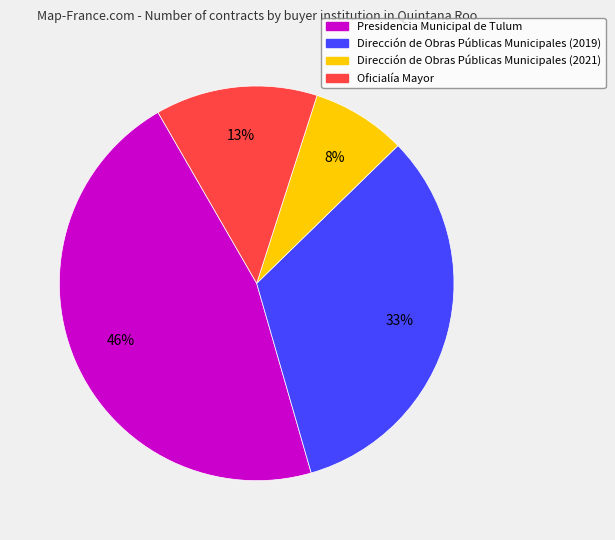

How many slices are in this pie chart?

4